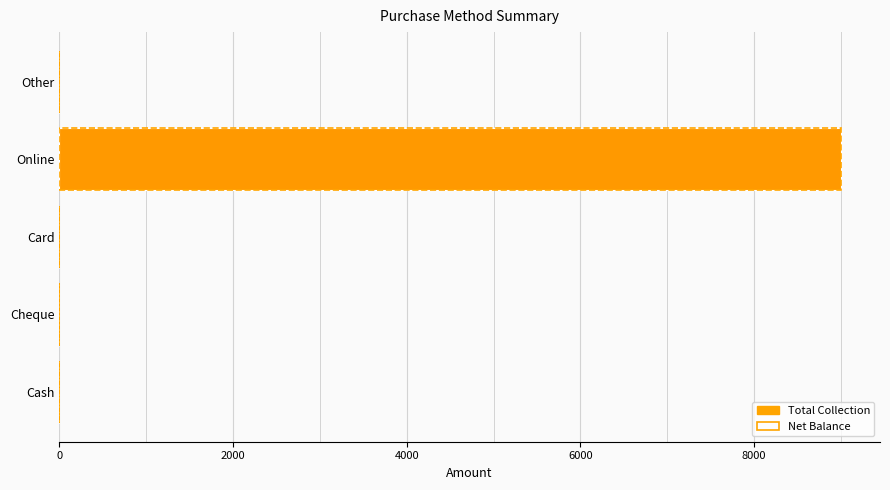

The Net Balance series shows 0 at Card. True or false?

True